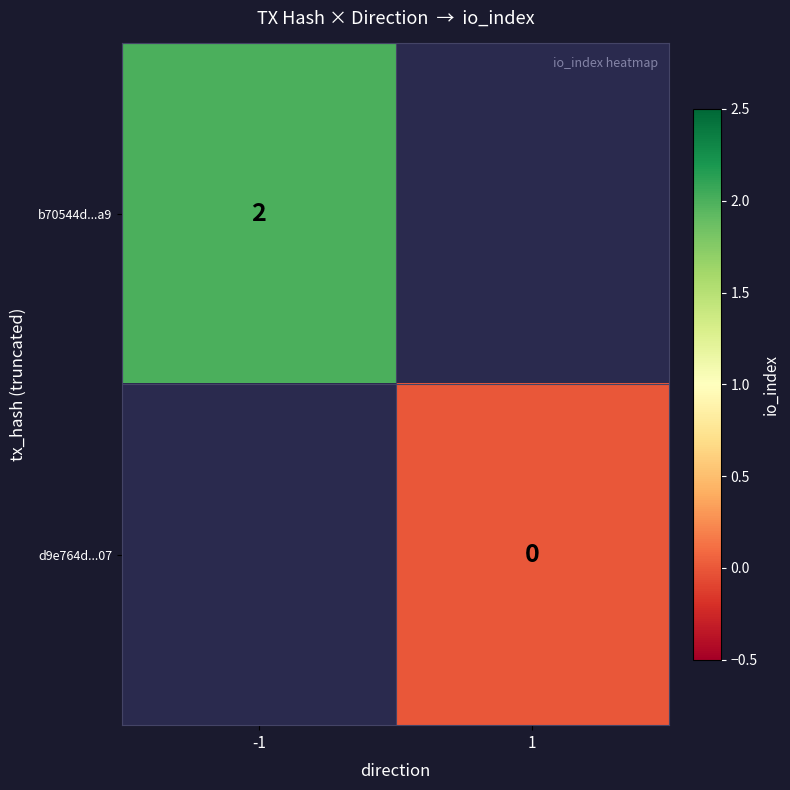

Rank the series at -1 from highest to lowest value.

b70544d...a9, d9e764d...07